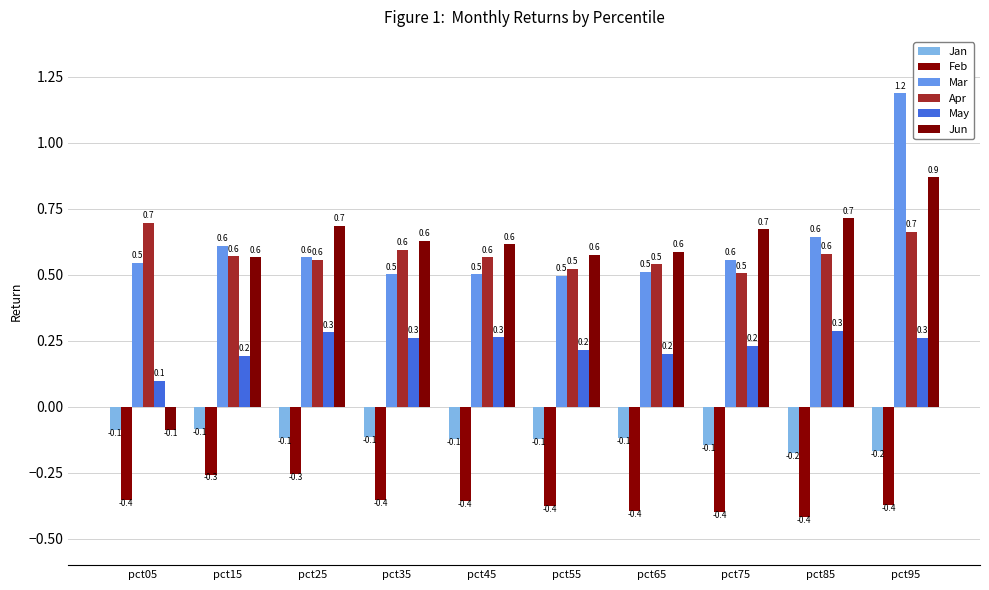

Count the number of data series in this chart.

6